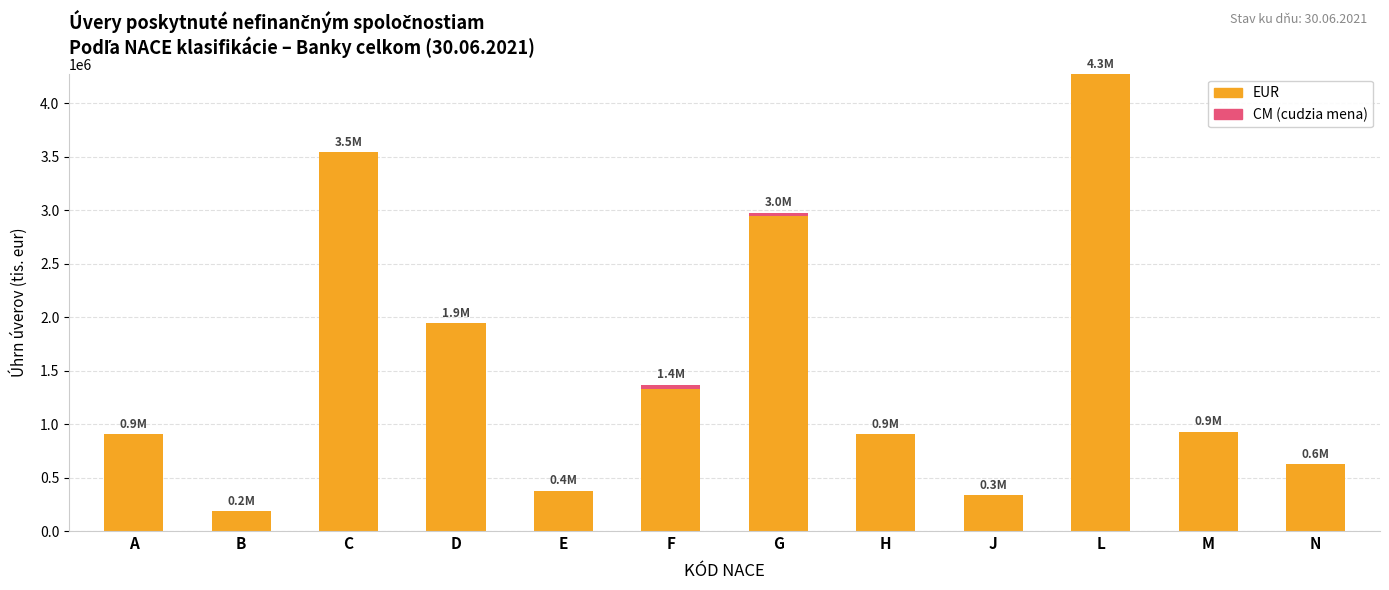

At which category is the sum across all series the highest?

L